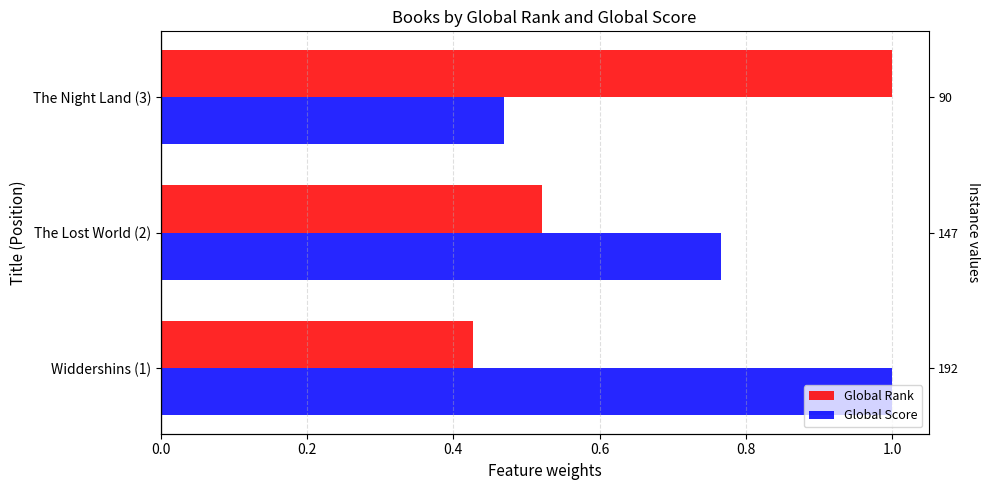

How many data points does each series have?

3